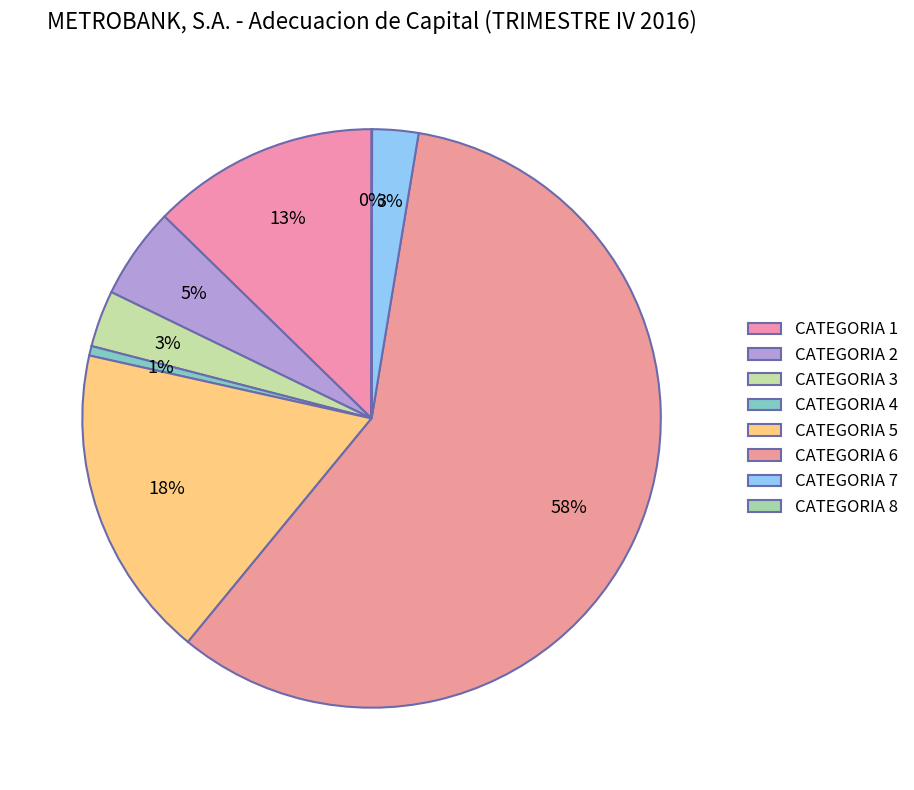

The CATEGORIA 5 slice represents 29% of the pie. True or false?

False